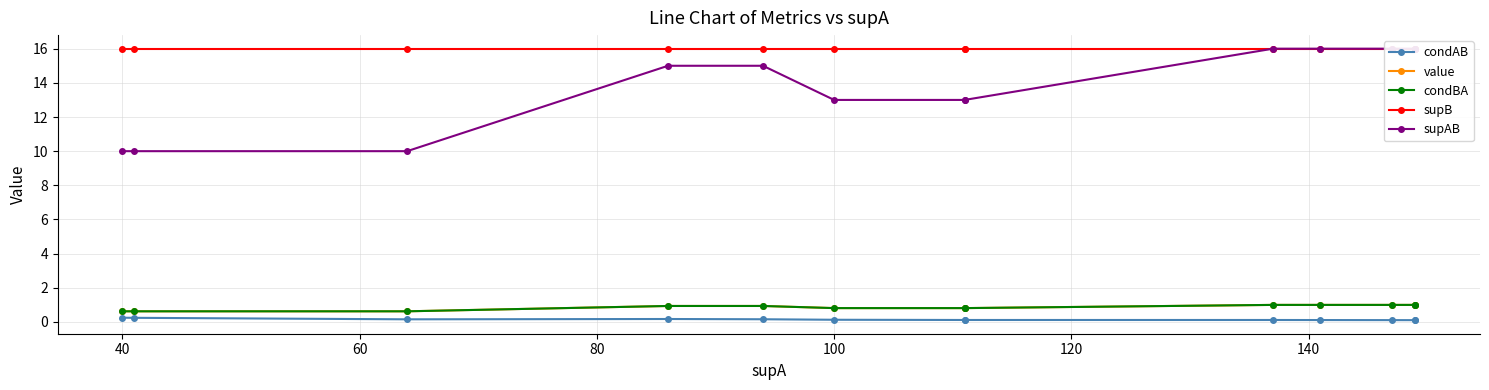

What is the minimum value for condBA?

0.6